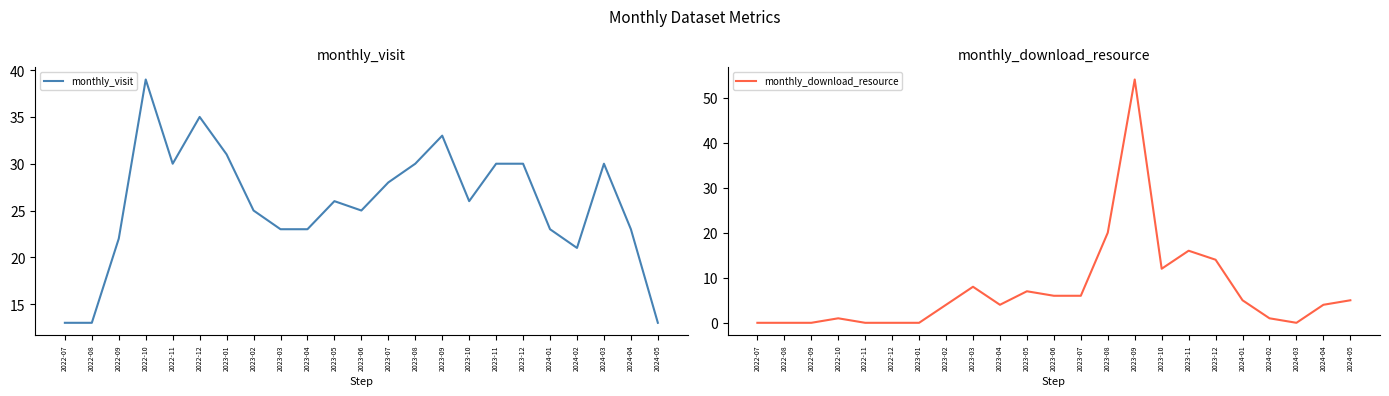

Reading right to left, what are all the values shown in this chart?

monthly_visit: 13	23	30	21	23	30	30	26	33	30	28	25	26	23	23	25	31	35	30	39	22	13	13
monthly_download_resource: 5	4	0	1	5	14	16	12	54	20	6	6	7	4	8	4	0	0	0	1	0	0	0